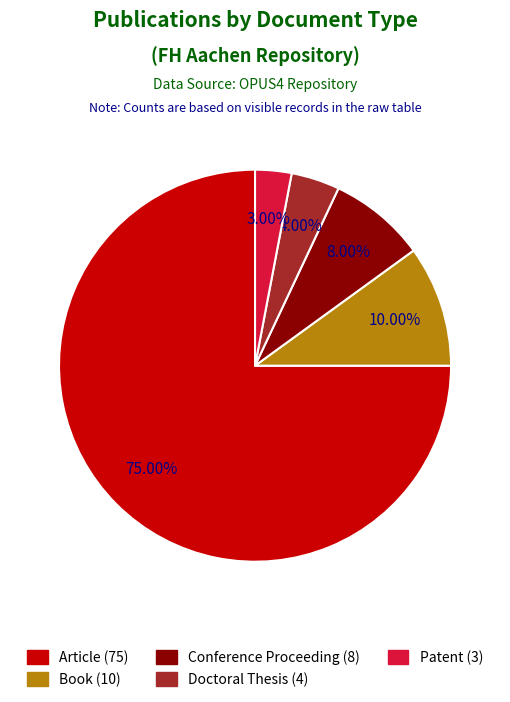

What is the largest slice in the pie chart?

Article